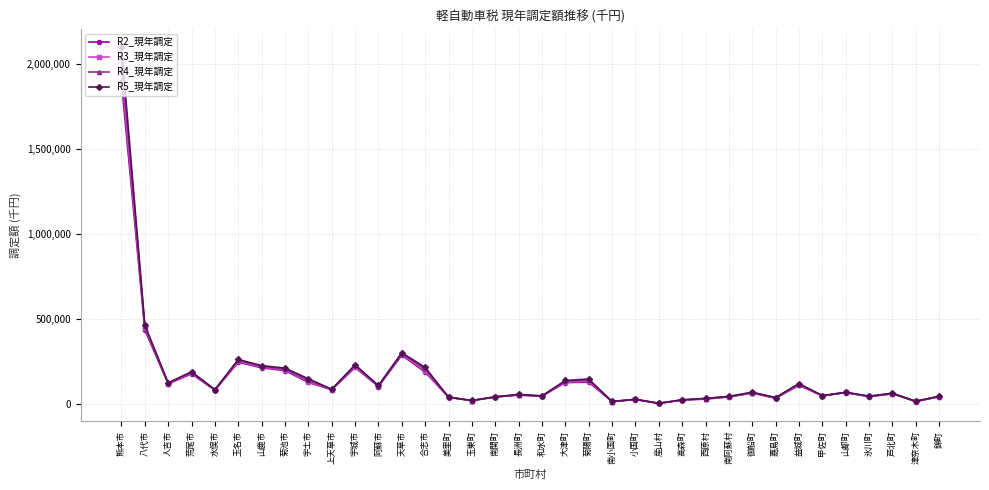

Which category has the highest value in the R5_現年調定 series?

熊本市